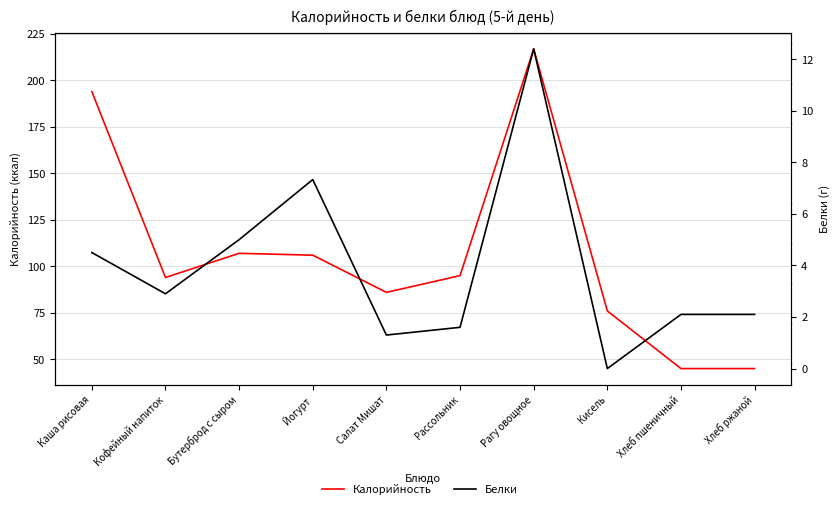

Which series changed the most between Рагу овощное and Кисель?

Калорийность